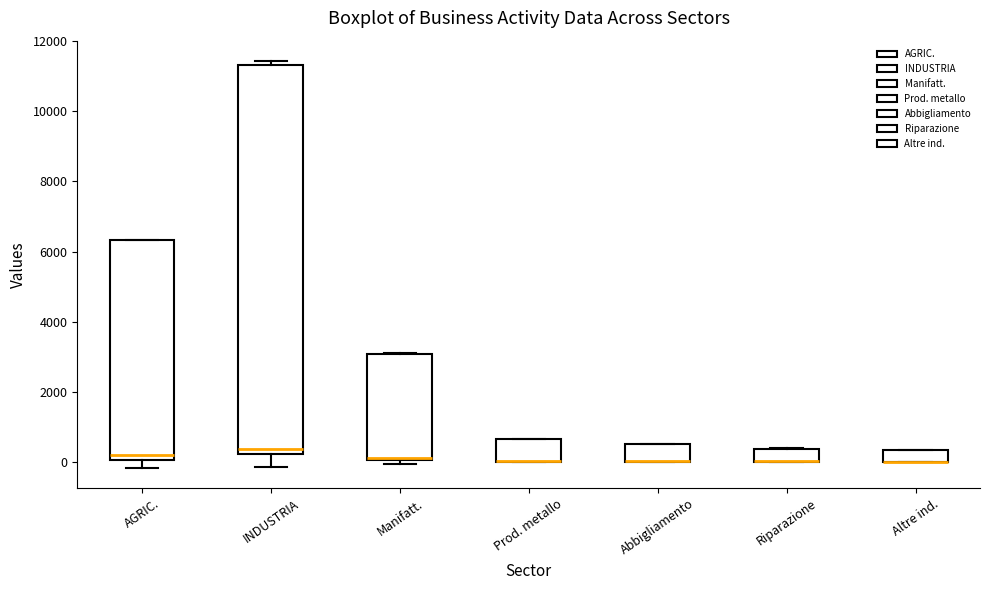

Reading left to right, transcribe this box plot: for each box, give where its median line is, the range the box spans, and where its two whiskers end, as read against the y-axis. The values are not printed on the chart, so give them approximately, as read against the axis.

AGRIC.: median 200, box 0 to 6400, whiskers -200 to 6400
INDUSTRIA: median 400, box 200 to 11400, whiskers -200 to 11400 (just above the box's upper edge)
Manifatt.: median 200, box 0 to 3000, whiskers 0 (just below the box's lower edge) to 3200
Prod. metallo: median 0 (drawn on the box's lower edge), box 0 to 600, whiskers 0 to 600
Abbigliamento: median 0 (drawn on the box's lower edge), box 0 to 600, whiskers 0 to 600
Riparazione: median 0 (drawn on the box's lower edge), box 0 to 400, whiskers 0 to 400
Altre ind.: median 0 (drawn on the box's lower edge), box 0 to 400, whiskers 0 to 400